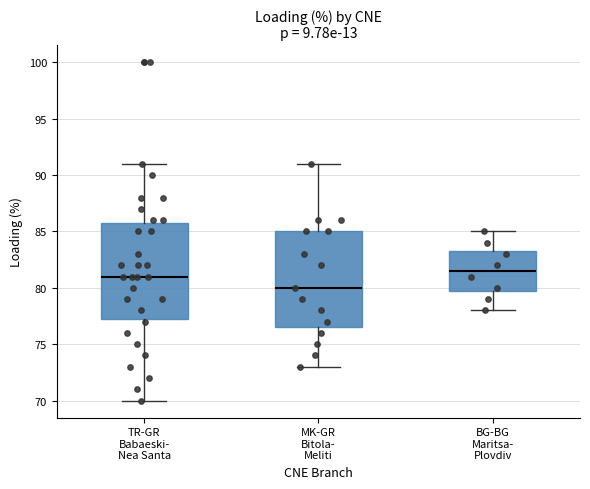

Reading left to right, transcribe this box plot: for each box, give where its median line is, the range the box spans, and where its two whiskers end, as read against the y-axis. The values are not printed on the chart, so give them approximately, as read against the axis.

TR-GR Babaeski- Nea Santa: median 81.0, box 77.5 to 86.0, whiskers 70.0 to 91.0
MK-GR Bitola- Meliti: median 80.0, box 76.5 to 85.0, whiskers 73.0 to 91.0
BG-BG Maritsa- Plovdiv: median 81.5, box 80.0 to 83.5, whiskers 78.0 to 85.0